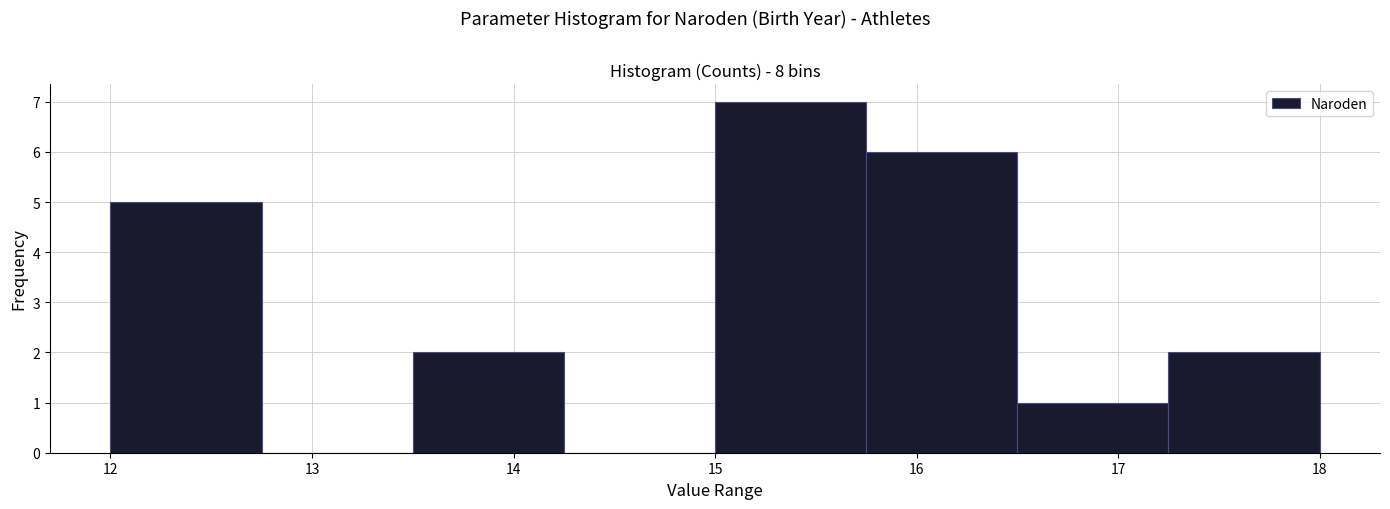

Reading left to right, transcribe this chart: for each bar, give the range it covers on the x-axis and its height. Neither the bar edges nor the heights are printed on the chart, so give them approximately, as read against the axes.

12.00 to 12.75: 5
12.75 to 13.50: 0
13.50 to 14.25: 2
14.25 to 15.00: 0
15.00 to 15.75: 7
15.75 to 16.50: 6
16.50 to 17.25: 1
17.25 to 18.00: 2